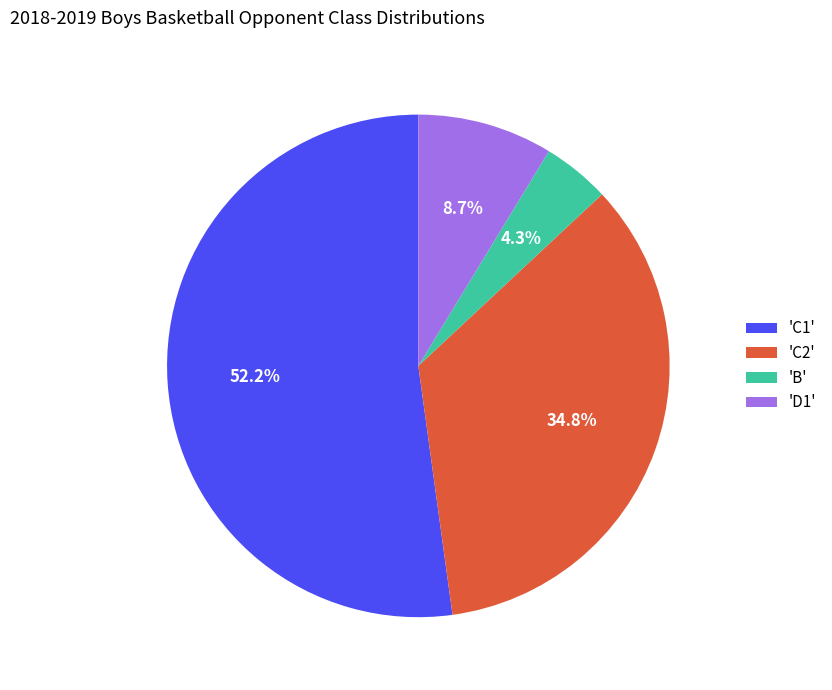

How many slices are in this pie chart?

4